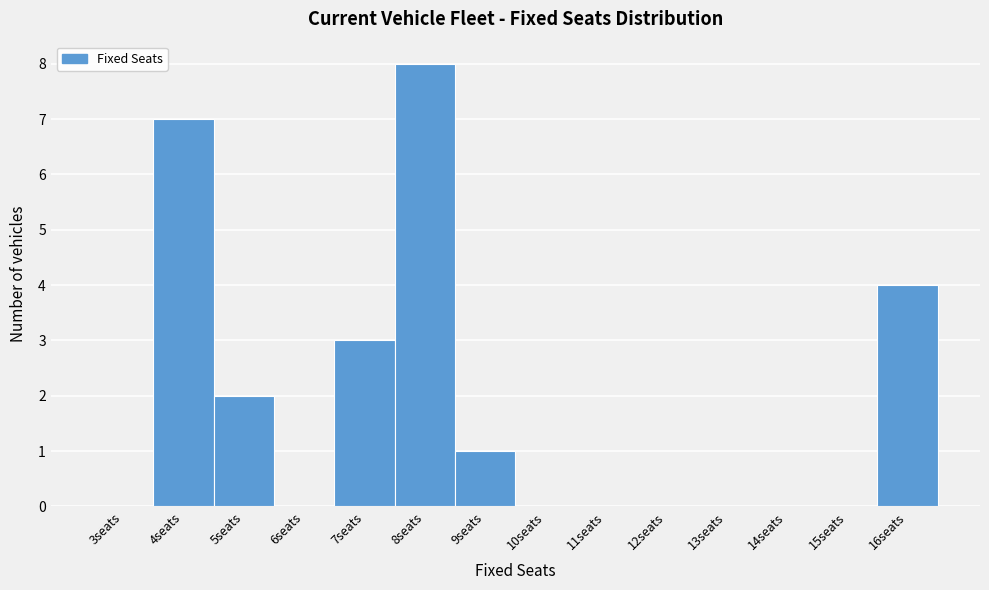

Reading left to right, what are all the values shown in this chart?

3seats=0	4seats=7	5seats=2	6seats=0	7seats=3	8seats=8	9seats=1	10seats=0	11seats=0	12seats=0	13seats=0	14seats=0	15seats=0	16seats=4